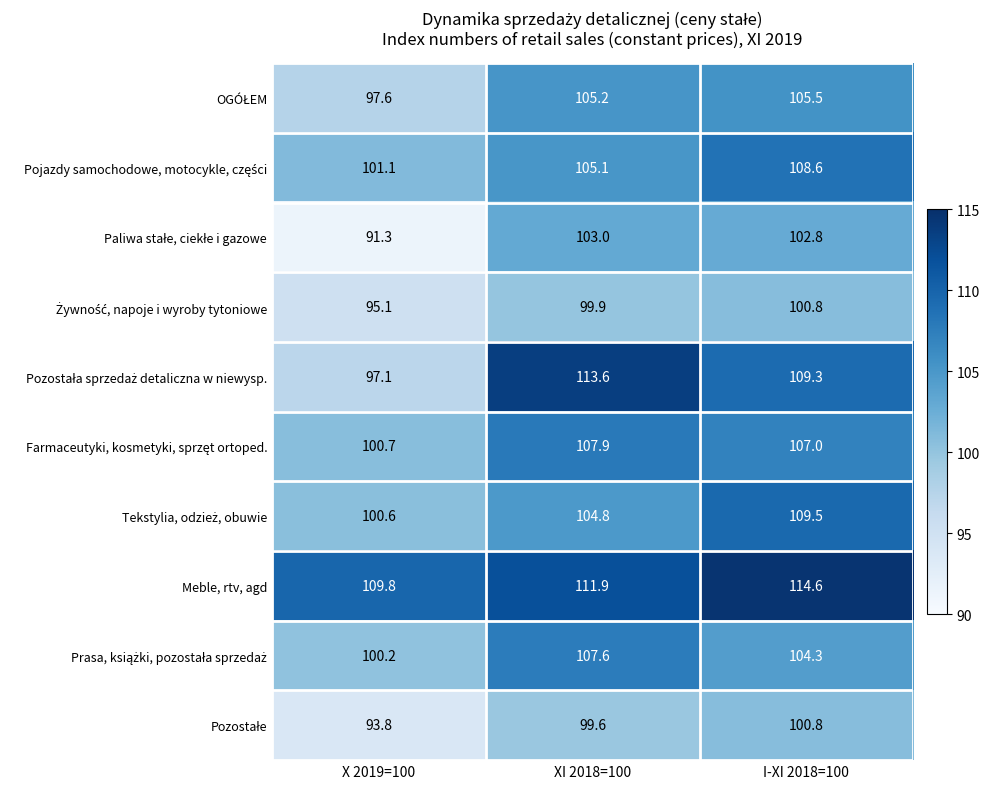

What is the greatest value displayed?

114.6